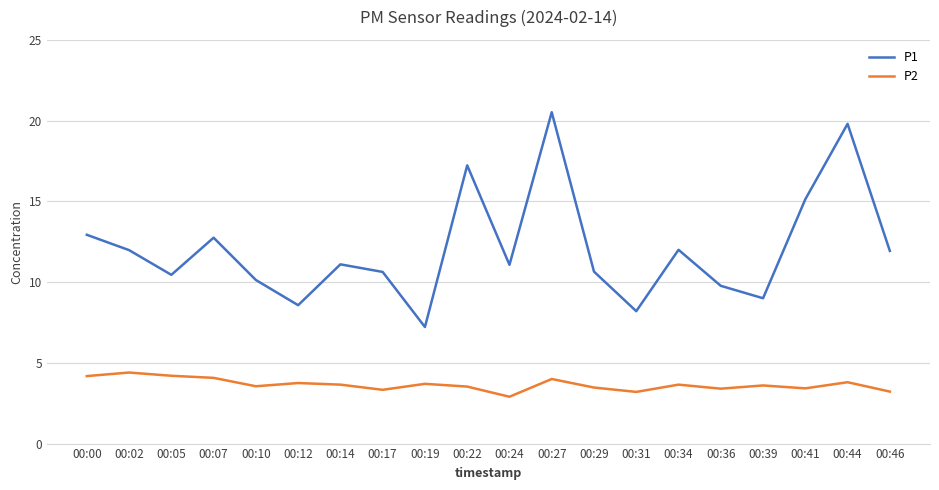

At which label does P1 reach its peak?

00:27